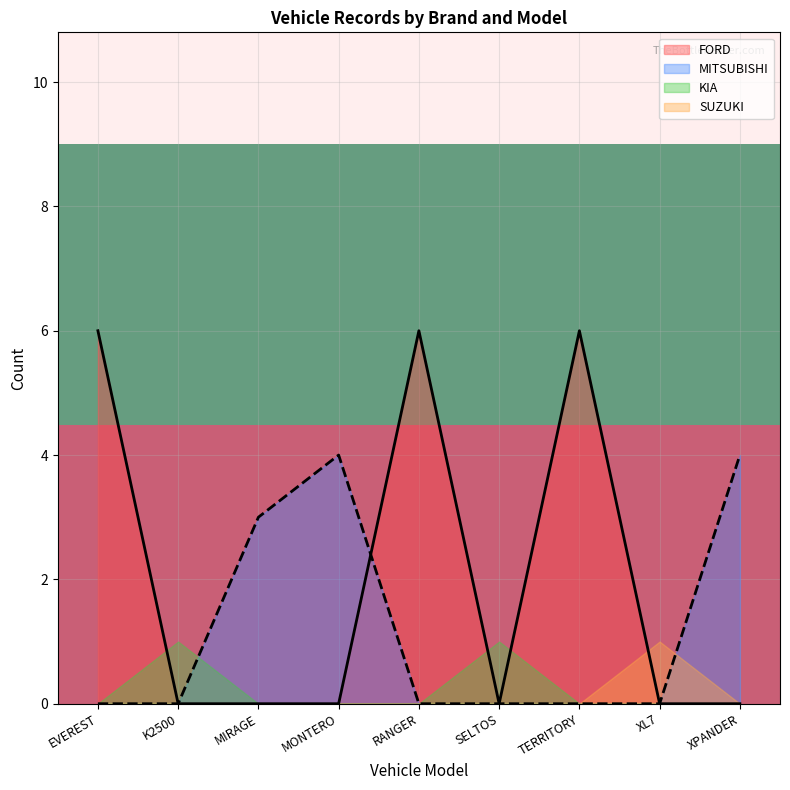

The value of FORD at MIRAGE is -3. True or false?

False